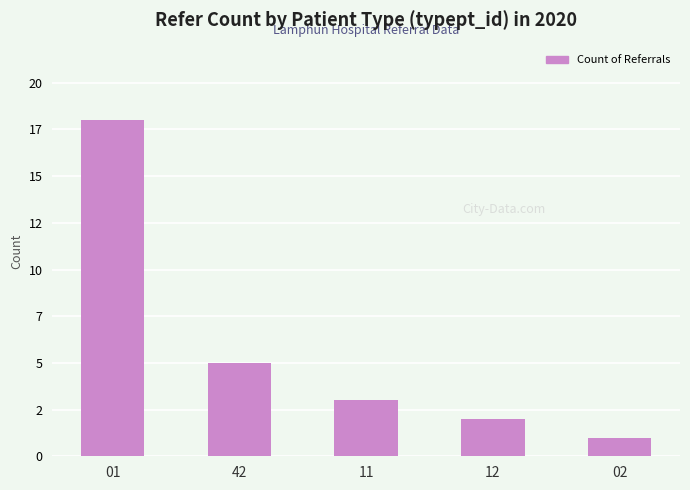

Does the chart contain any negative values?

No